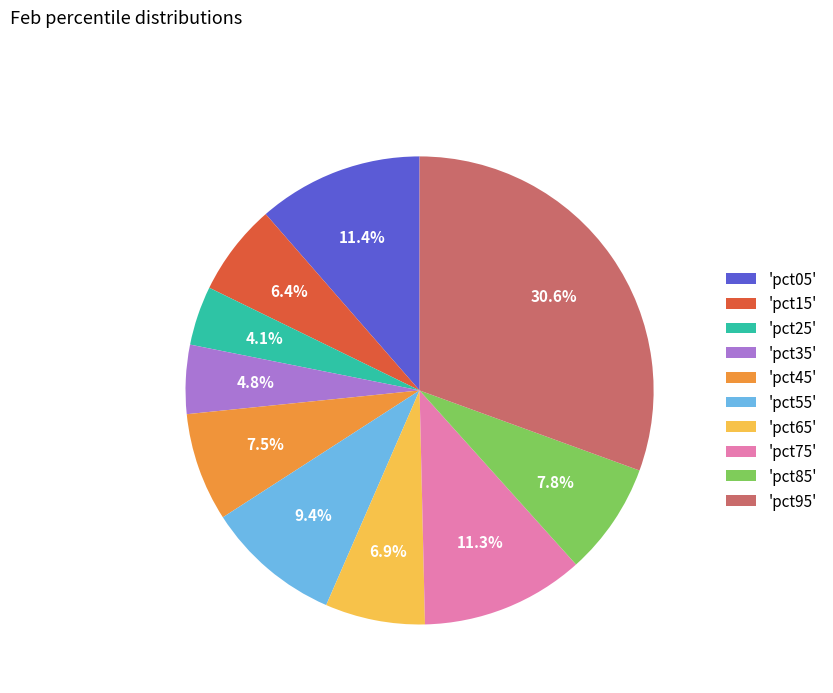

Which slice is the smallest?

'pct25'